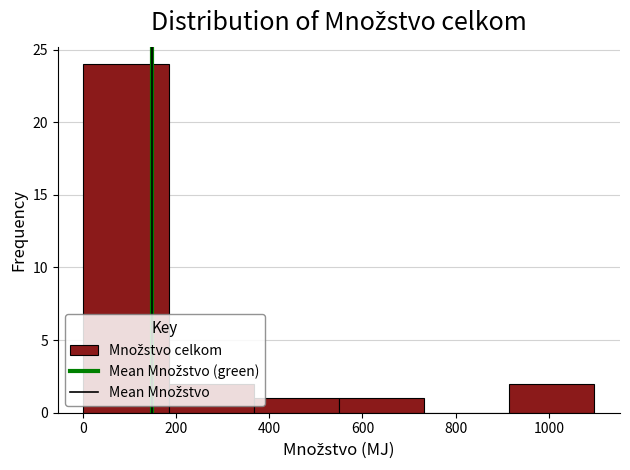

Reading left to right, list every bar in this chart as the range it spans on the x-axis followed by its height. Neither the bar edges nor the heights are printed on the chart, so give them approximately, as read against the axes.

0 to 180: 24
180 to 360: 2
360 to 540: 1
540 to 740: 1
740 to 920: 0
920 to 1100: 2